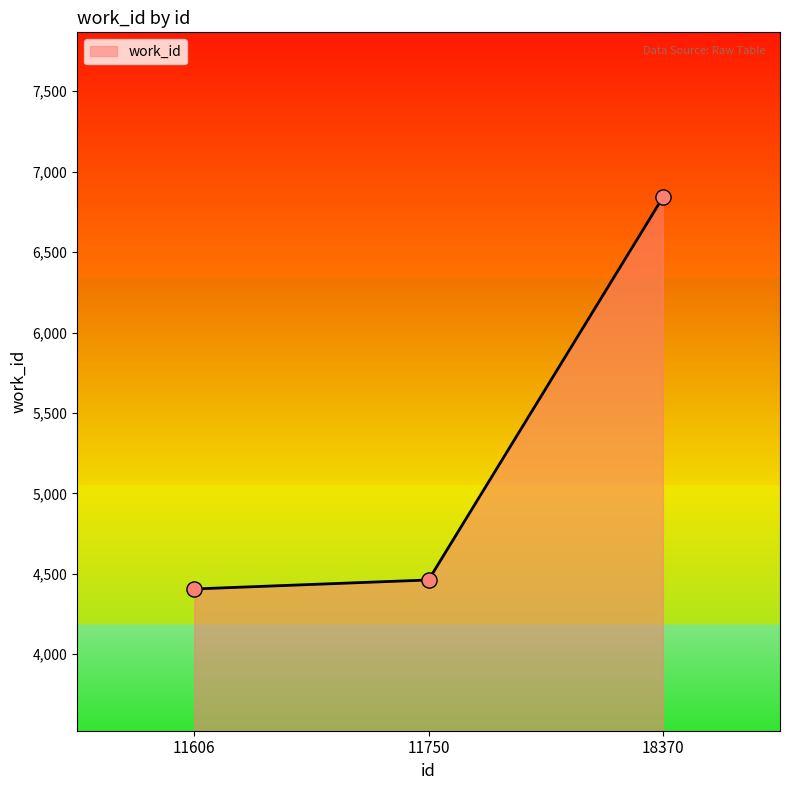

Approximately how many times larger is the value at 11750 compared to 11606?

1.0